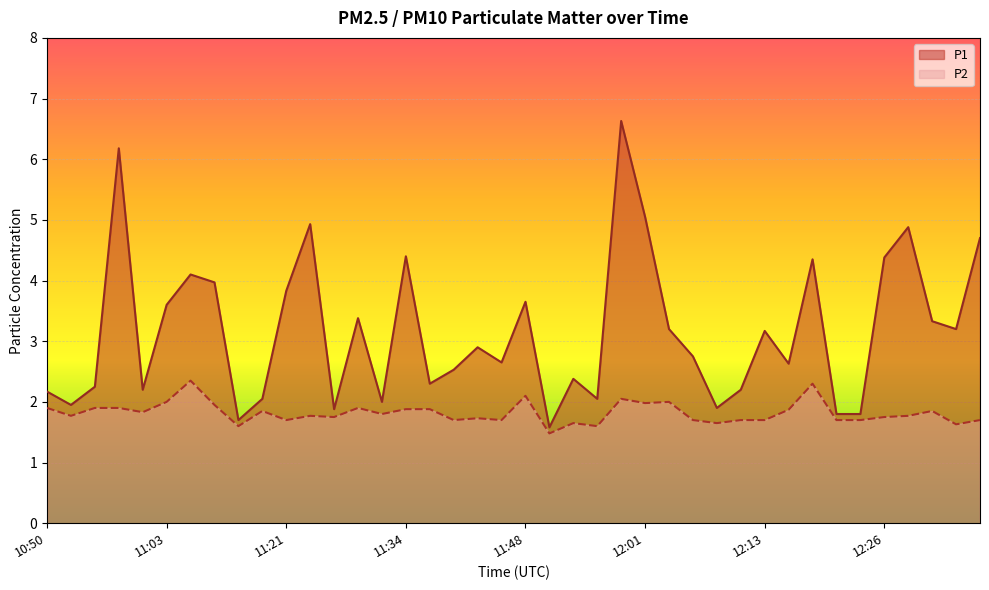

What is the label of the 39th point from the left?

12:33